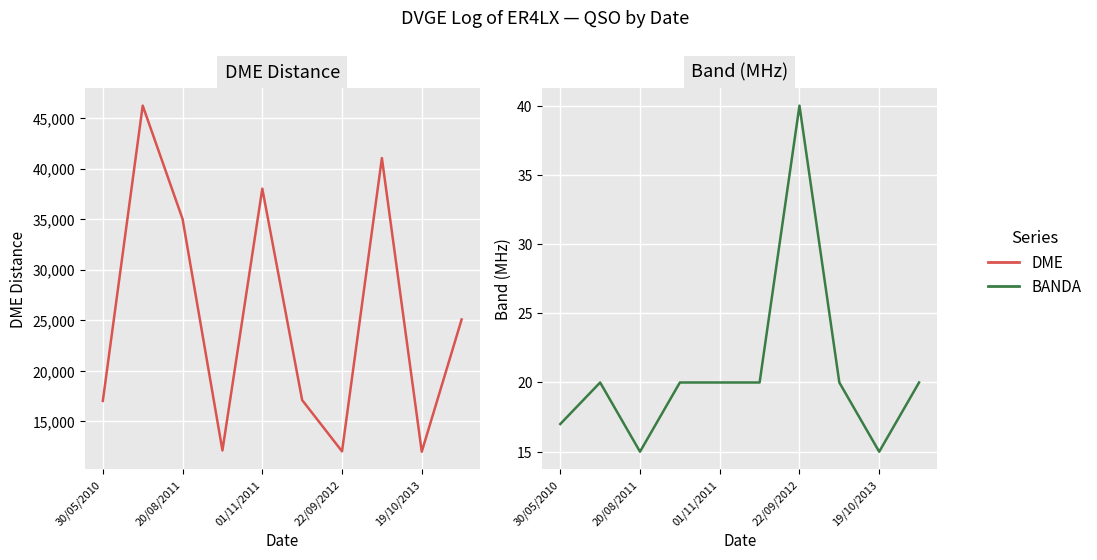

At how many categories does at least one series exceed 3500?

10